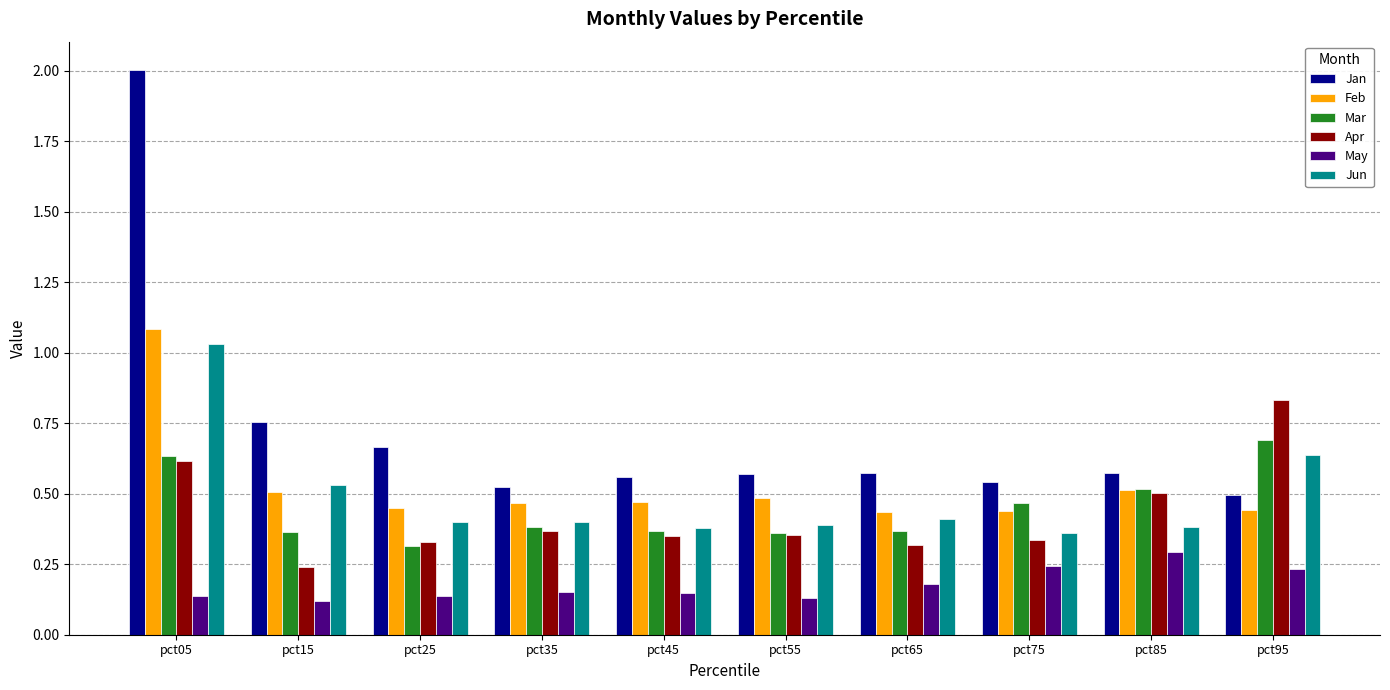

At how many categories does at least one series exceed 1?

1